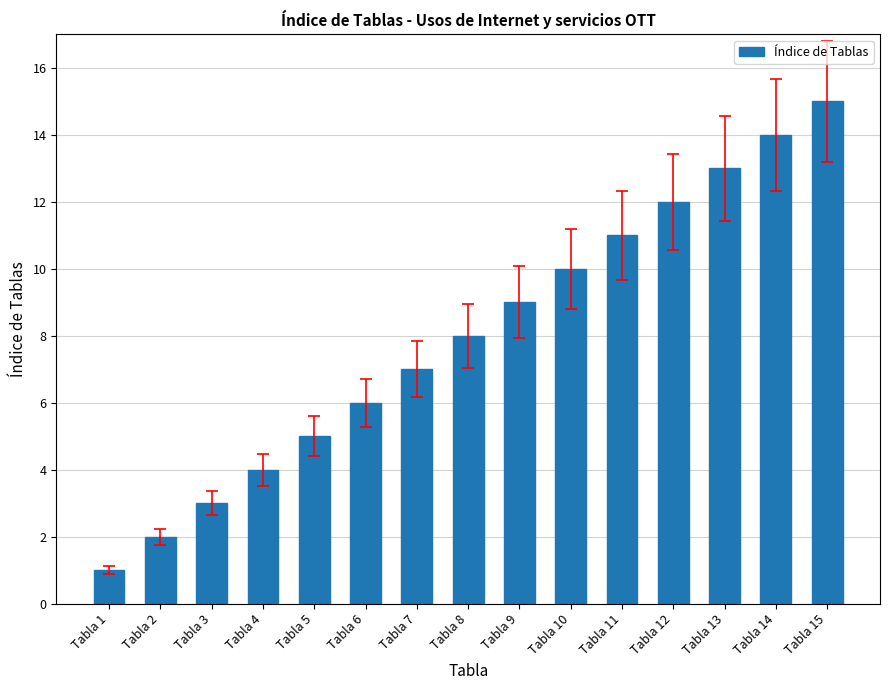

Reading left to right, transcribe all the data shown in this chart.

1	2	3	4	5	6	7	8	9	10	11	12	13	14	15